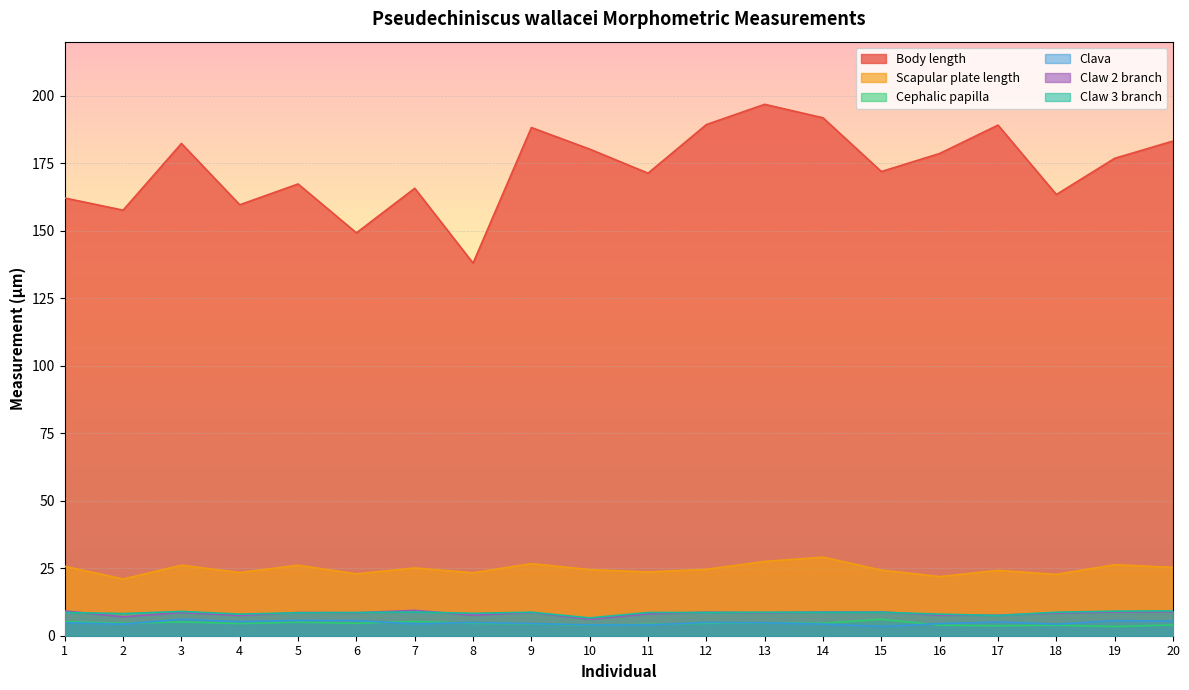

Where does the Cephalic papilla series first go above 4?

1